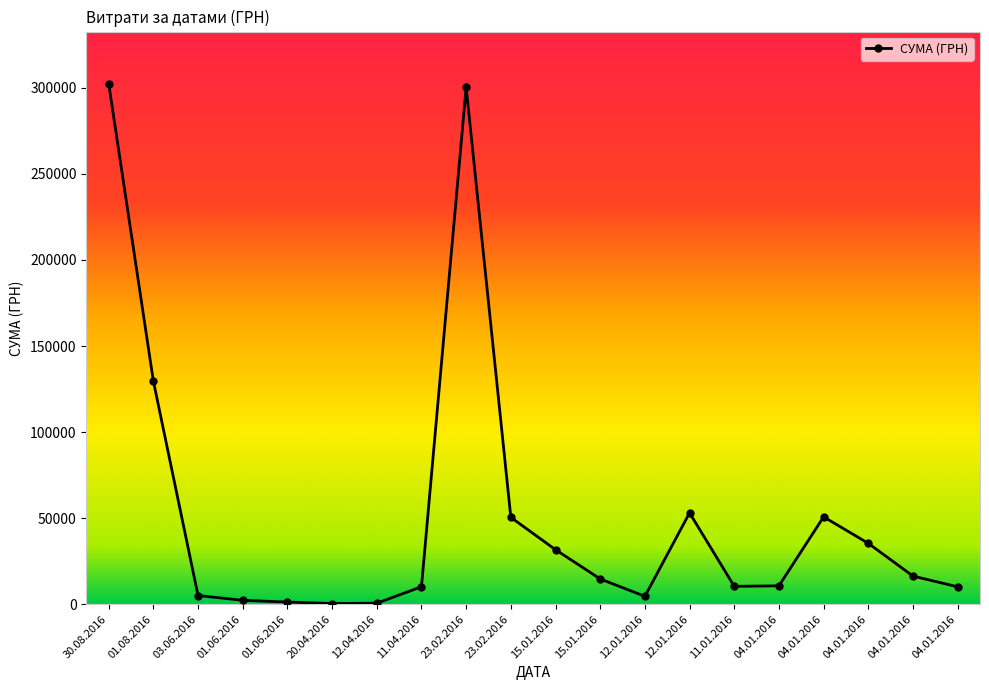

What is the minimum value shown in the chart?

400.0